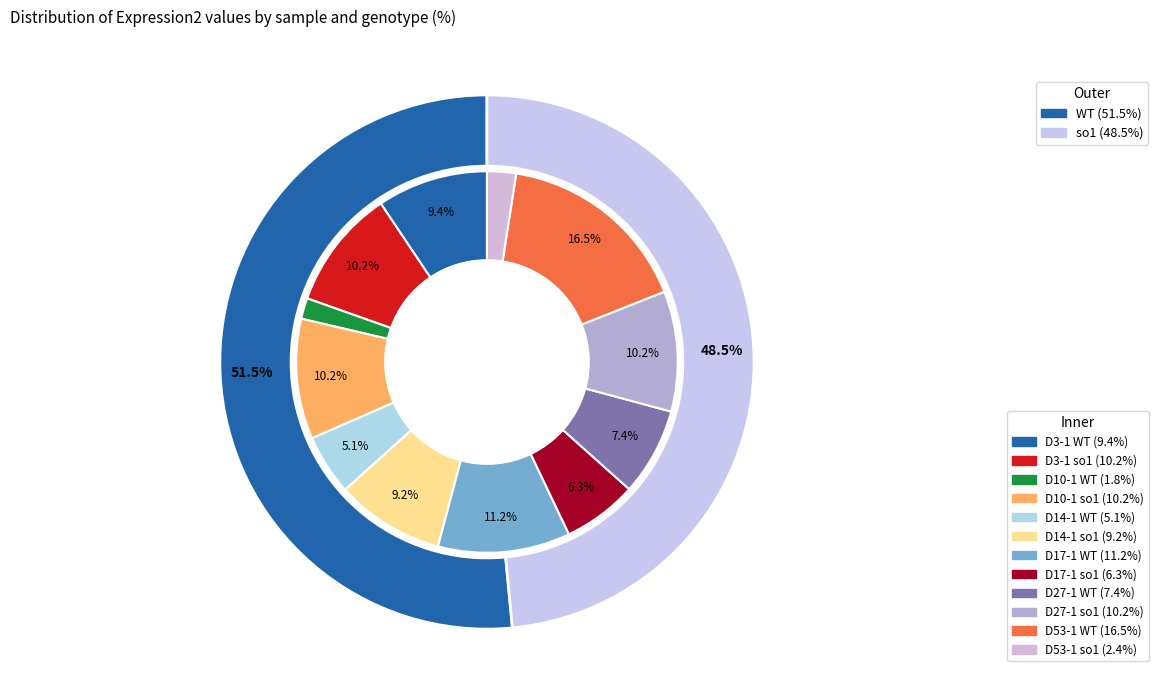

Is the sum of D27-1 WT and D27-1 so1 greater than half?

No